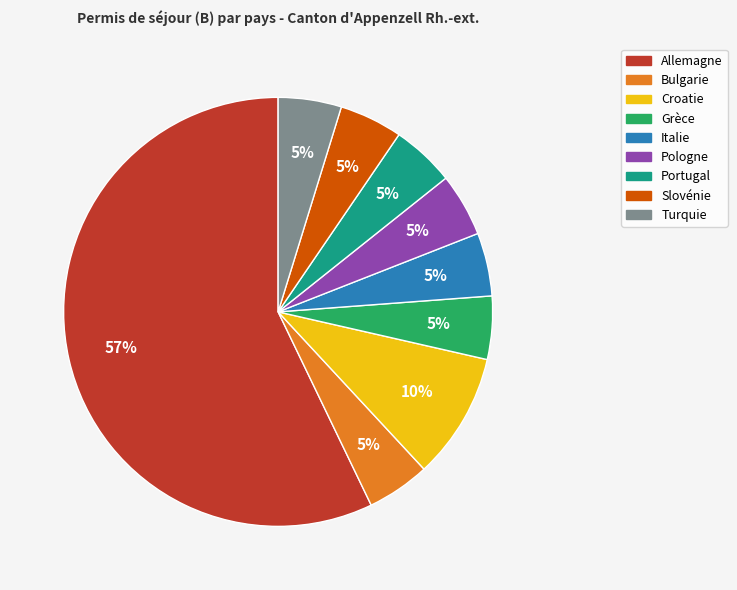

To the nearest percent, what is the difference between the Slovénie and Croatie slice percentages?

5%